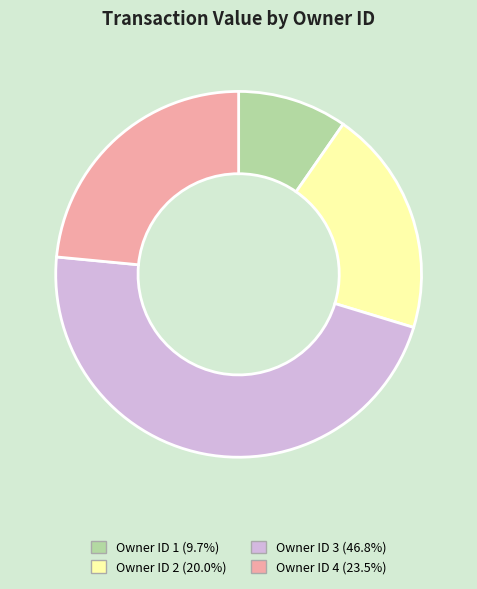

Is there a majority slice in this chart?

No